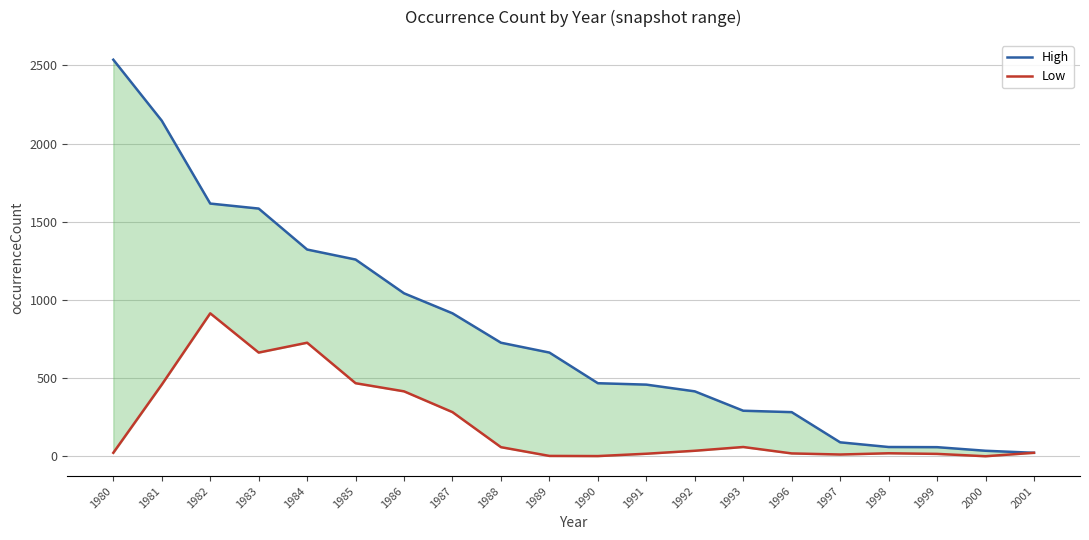

True or false: Low and High cross at least once.

False